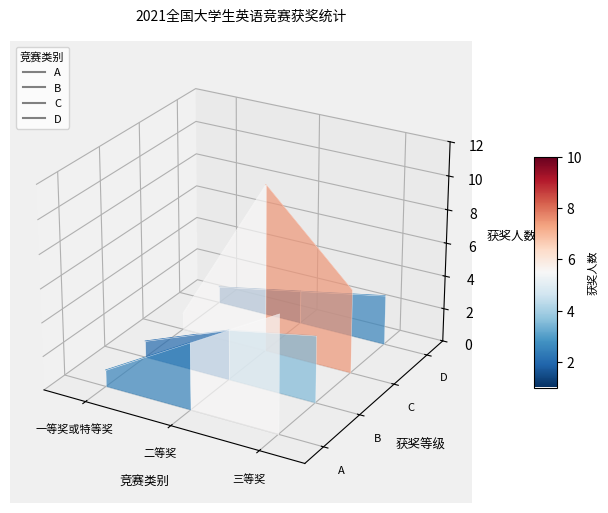

The C series shows 0.1 at 二等奖. True or false?

False